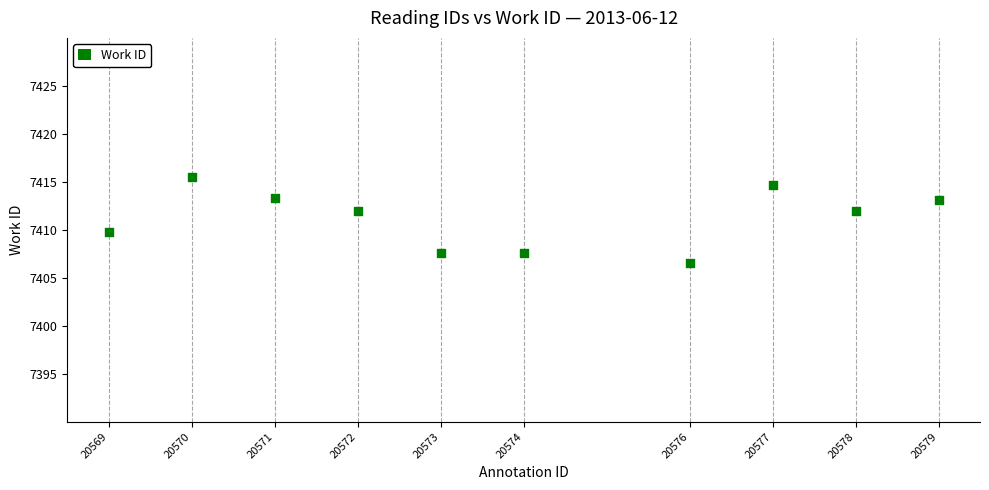

What is the average X value?

20573.9